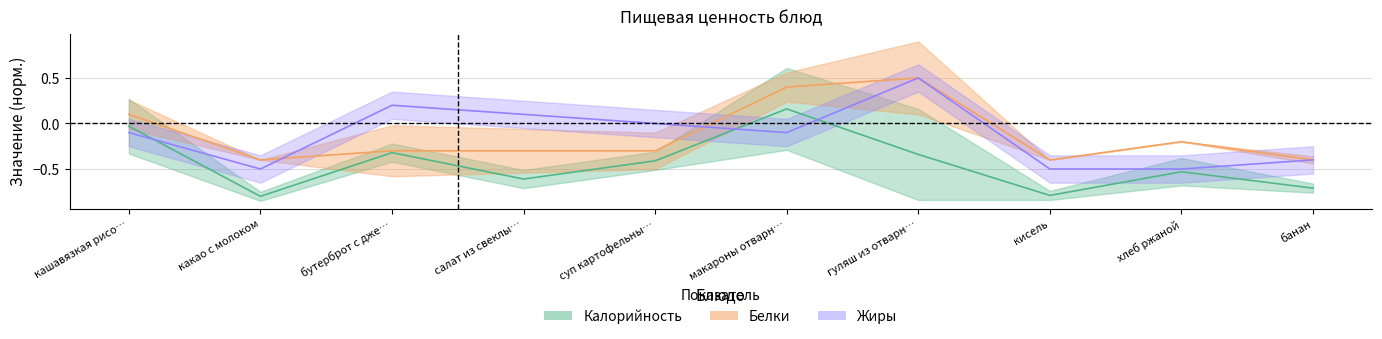

What is the label of the 5th point from the left?

суп картофельны…